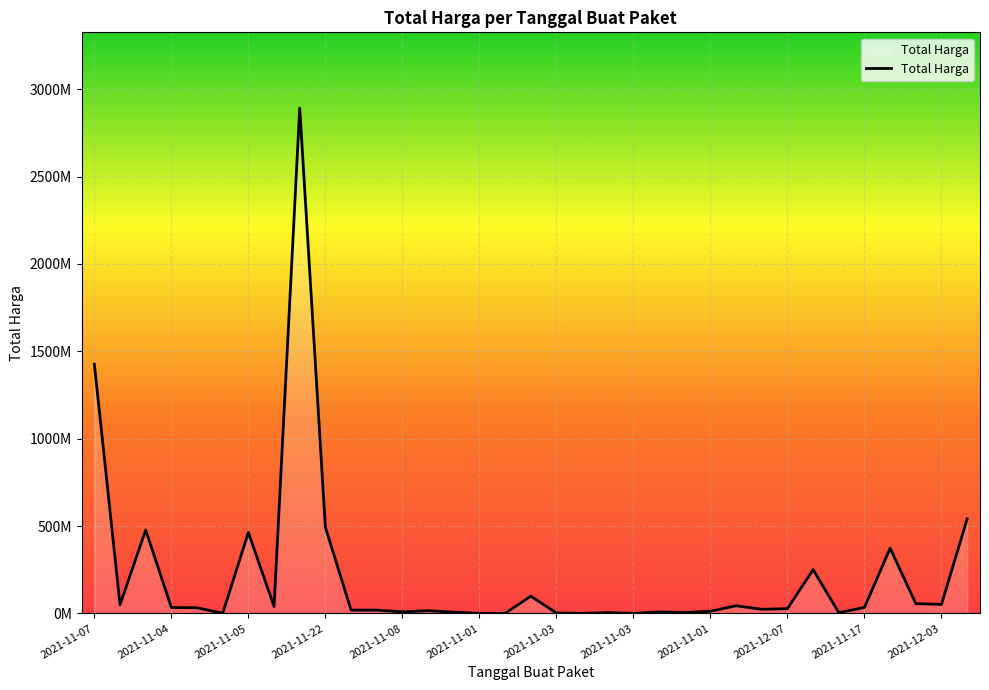

Does the chart have visible grid lines?

Yes